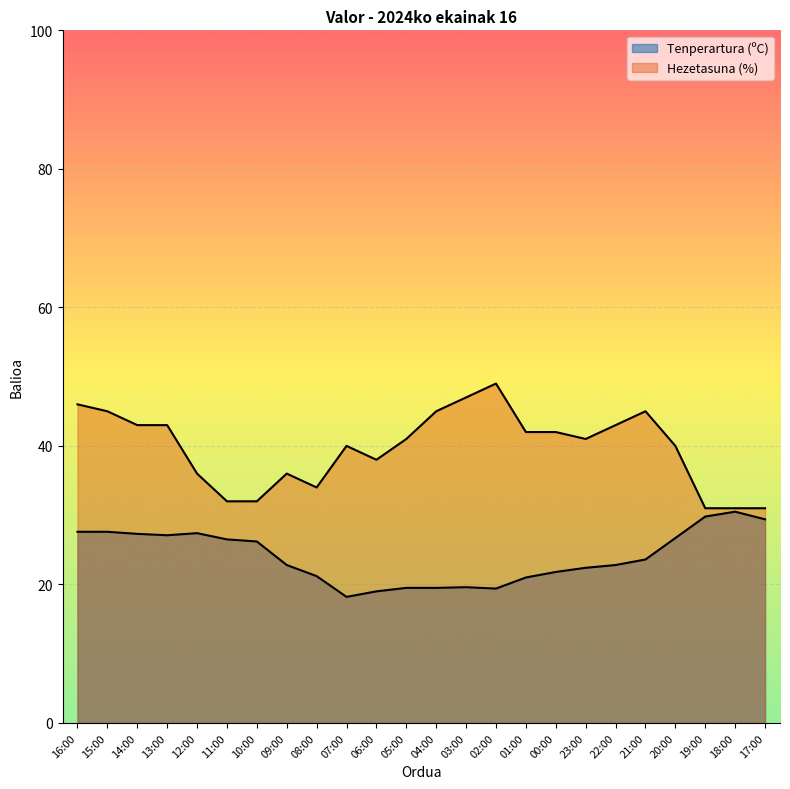

True or false: Tenperartura (ºC) and Hezetasuna (%) intersect in this chart.

False